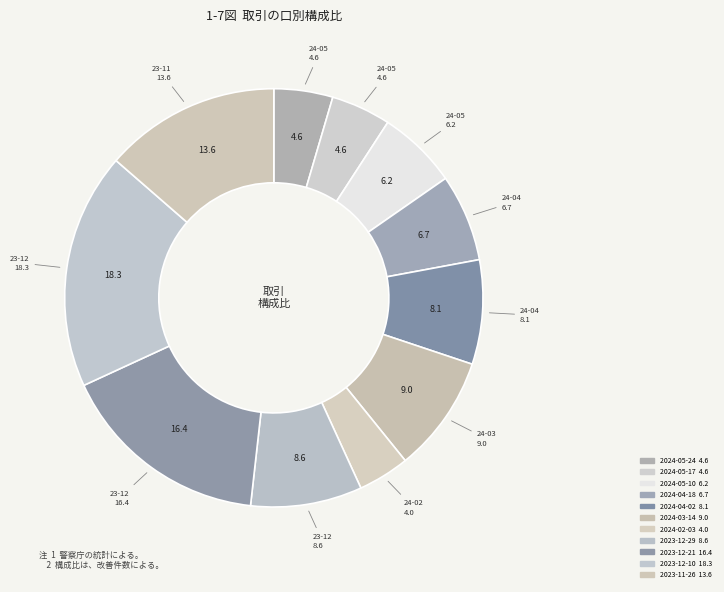

How many segments does this pie chart have?

11